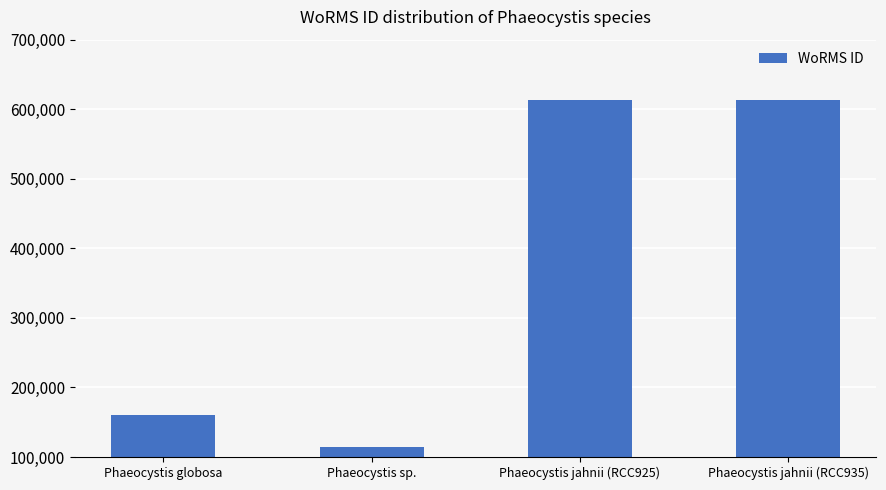

Approximately how many times larger is the value at Phaeocystis jahnii (RCC925) compared to Phaeocystis globosa?

3.8